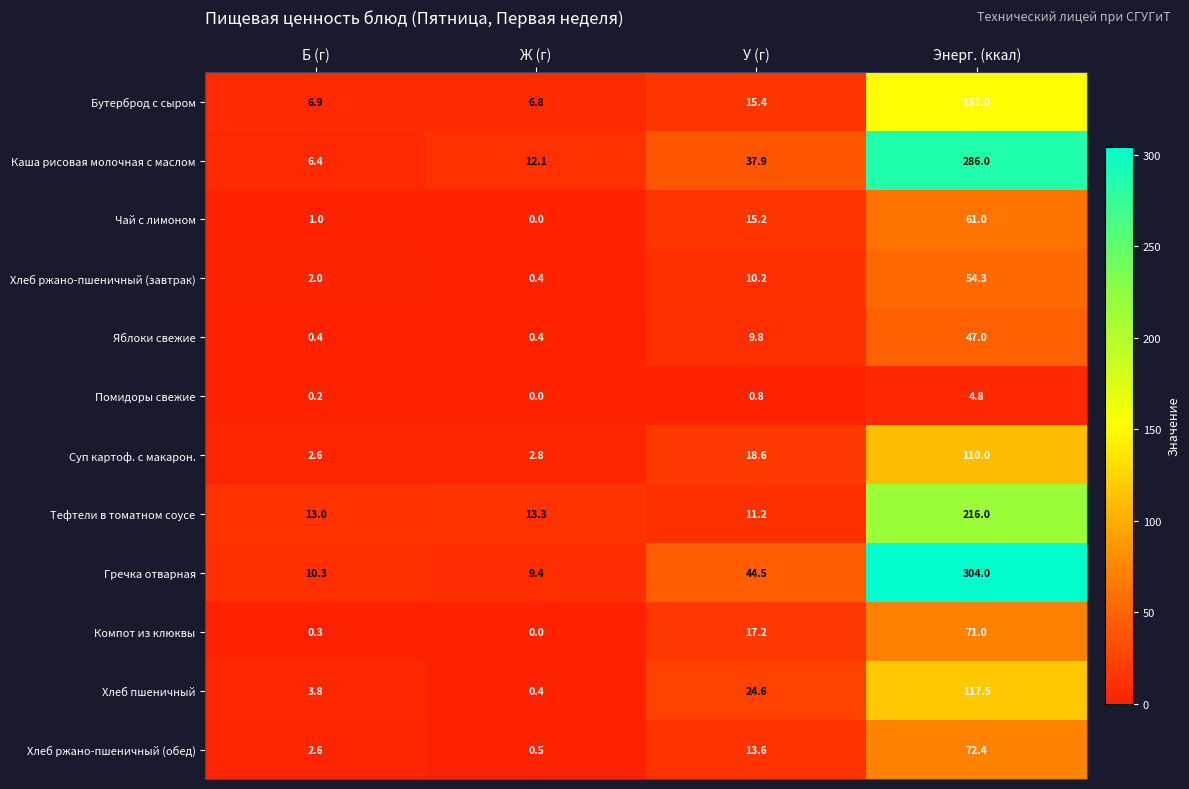

At which label does Хлеб ржано-пшеничный (завтрак) first exceed 10?

У (г)